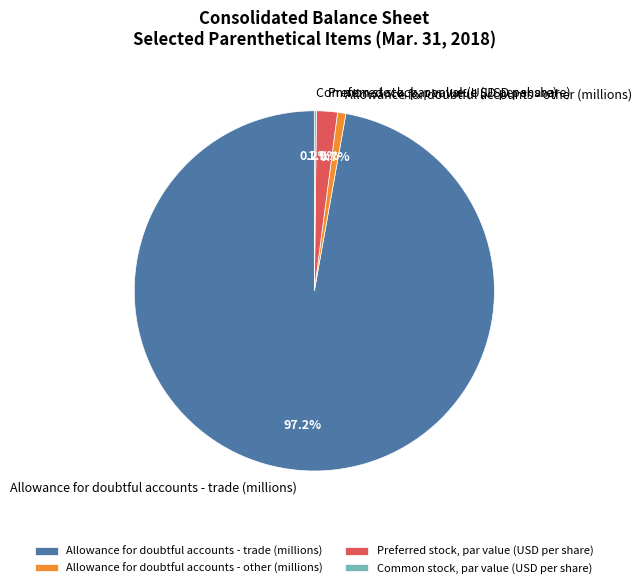

Which slice is the largest?

Allowance for doubtful accounts - trade (millions)